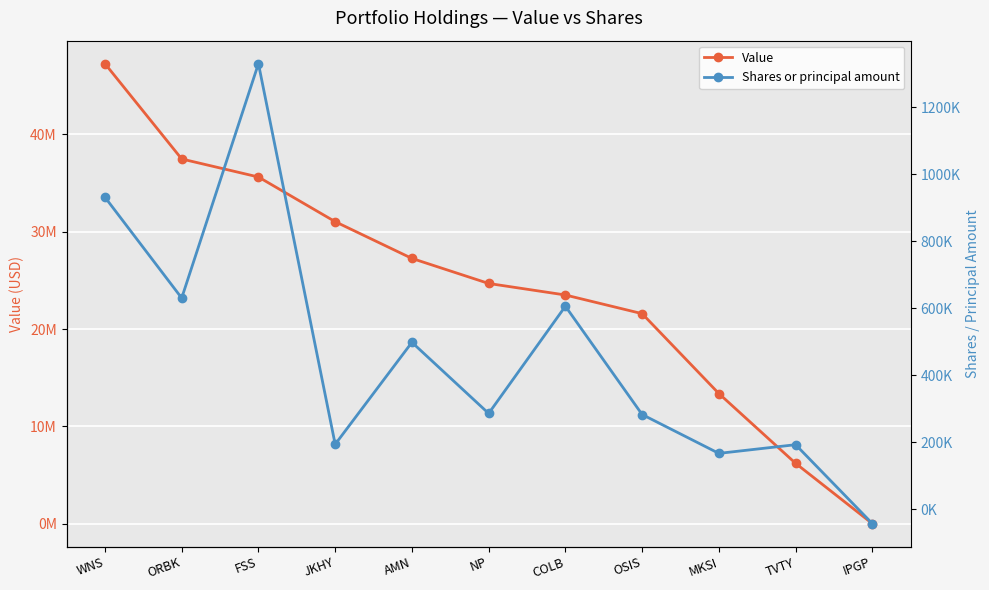

How many categories are shown in the chart?

11